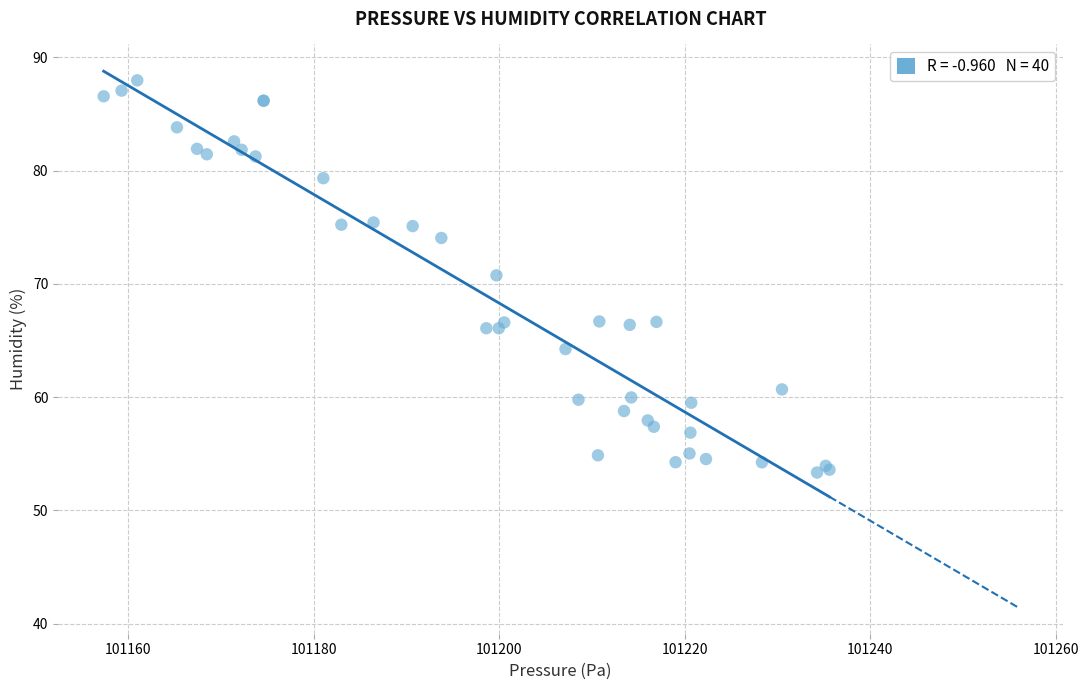

What Y value in the scatter plot is closest to 70?

70.8